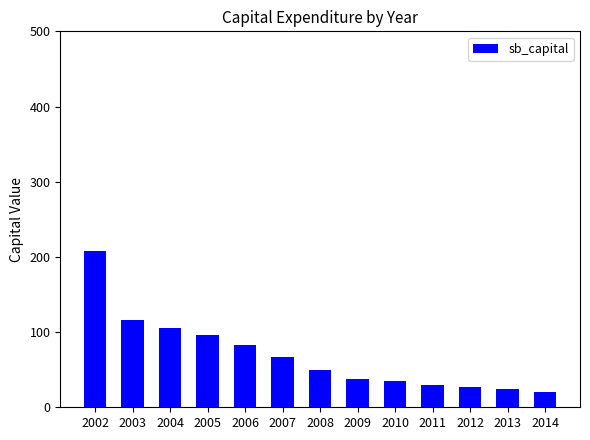

The value at 2004 is 28.7. True or false?

False